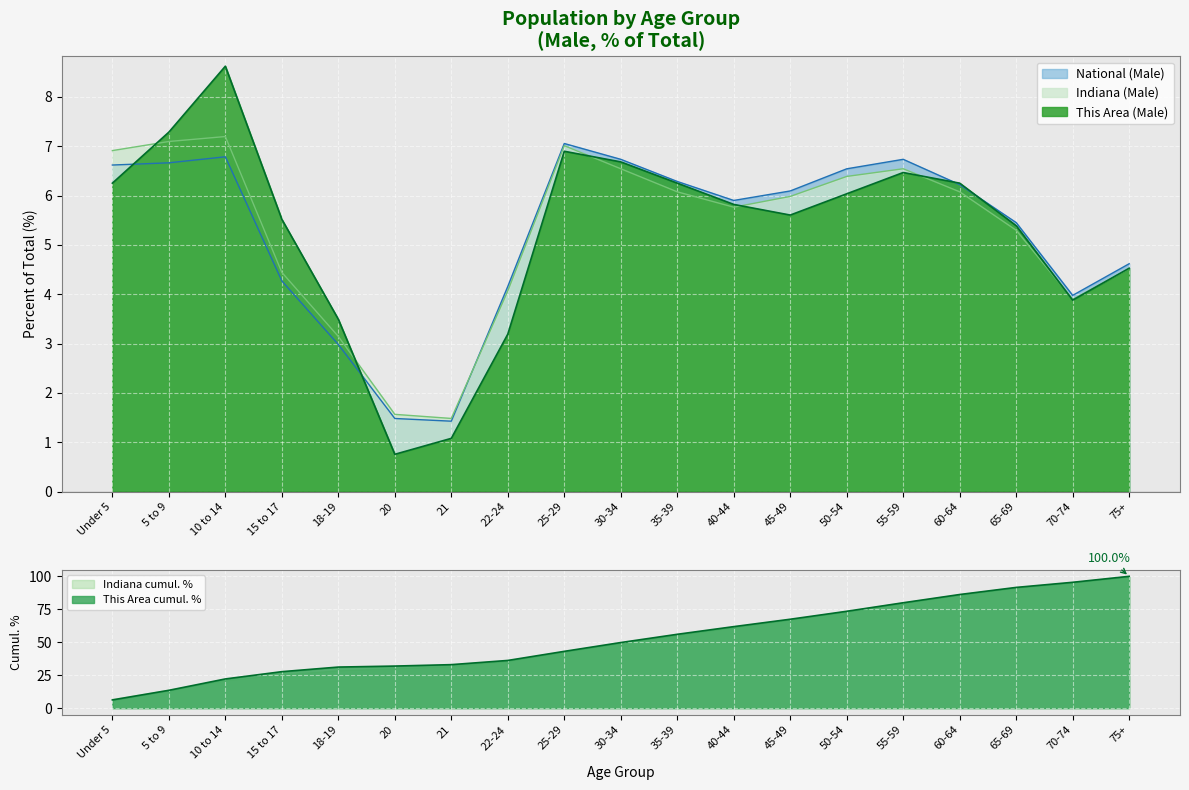

What is the spread (max minus min) of values at 45-49?

0.5